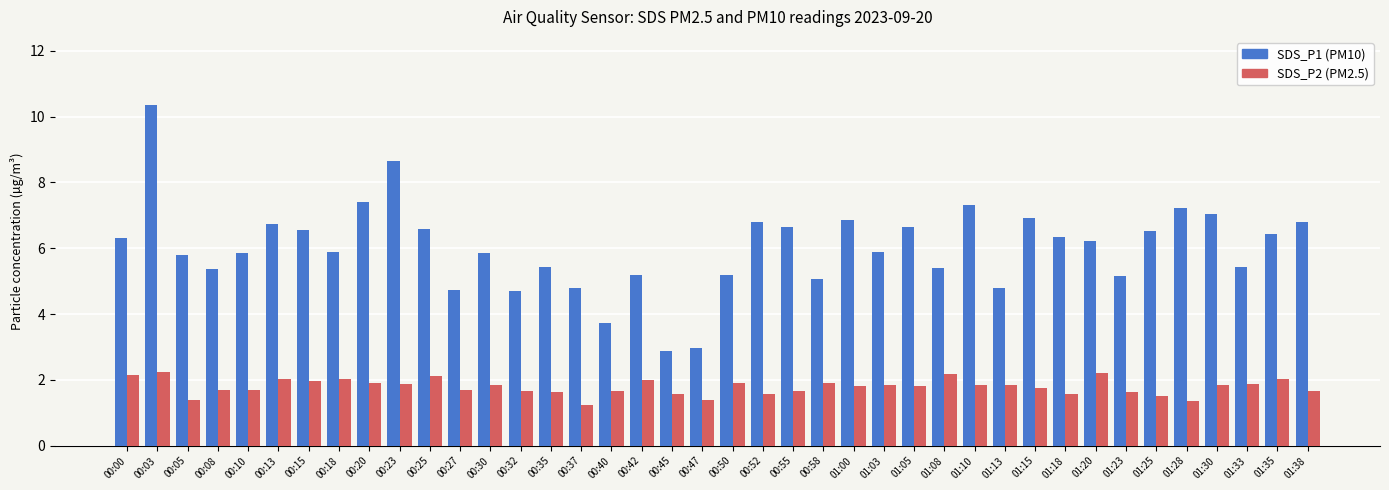

What is the average value of the SDS_P2 (PM2.5) series?

1.8